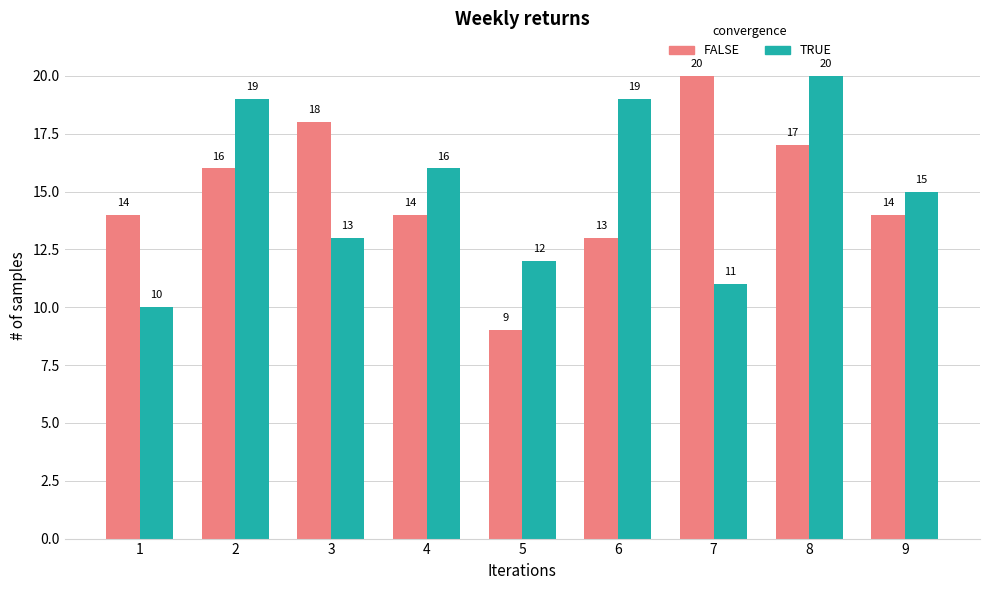

What is the approximate value of FALSE at 2, to the nearest 10?

20